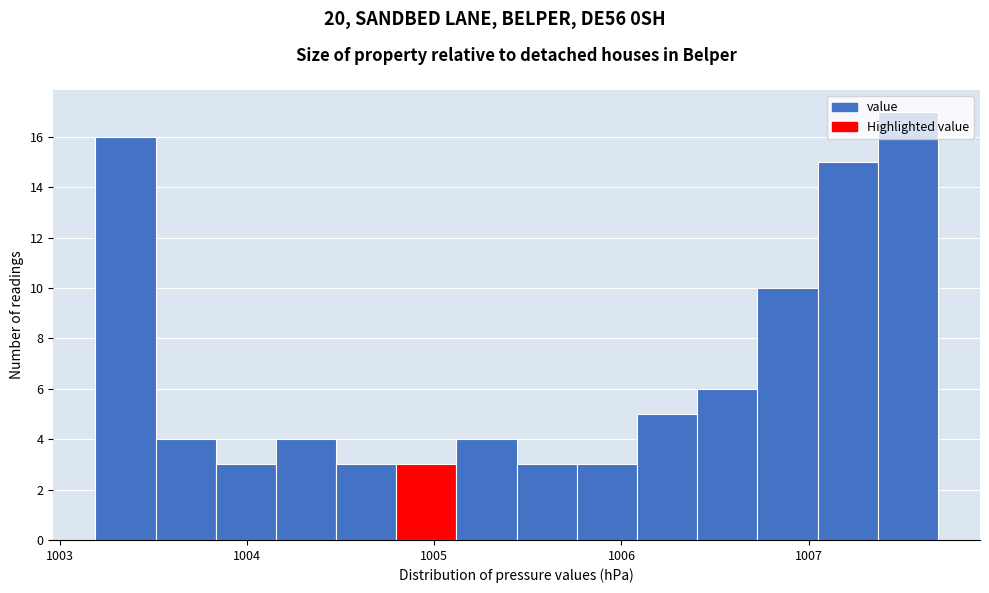

Around what value on the x-axis is the tallest bar? Give the approximate position of its centre, as read against the axis.

1007.5